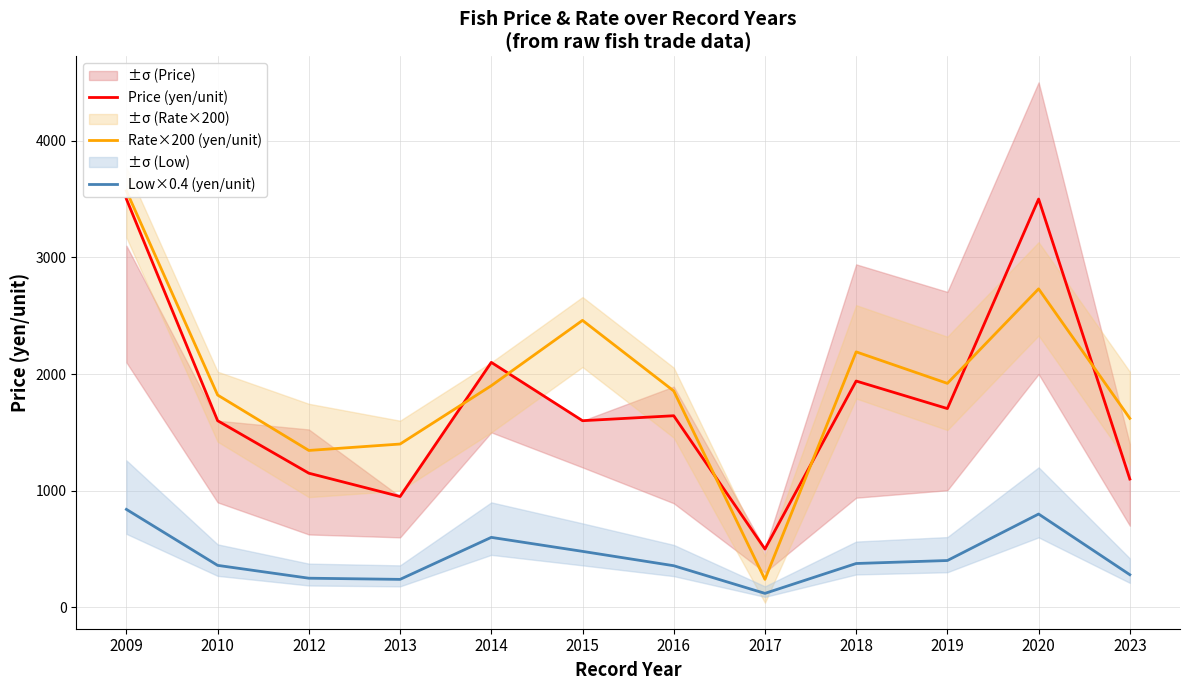

What are all the series names shown in the legend?

Price (yen/unit), Rate×200 (yen/unit), Low×0.4 (yen/unit)